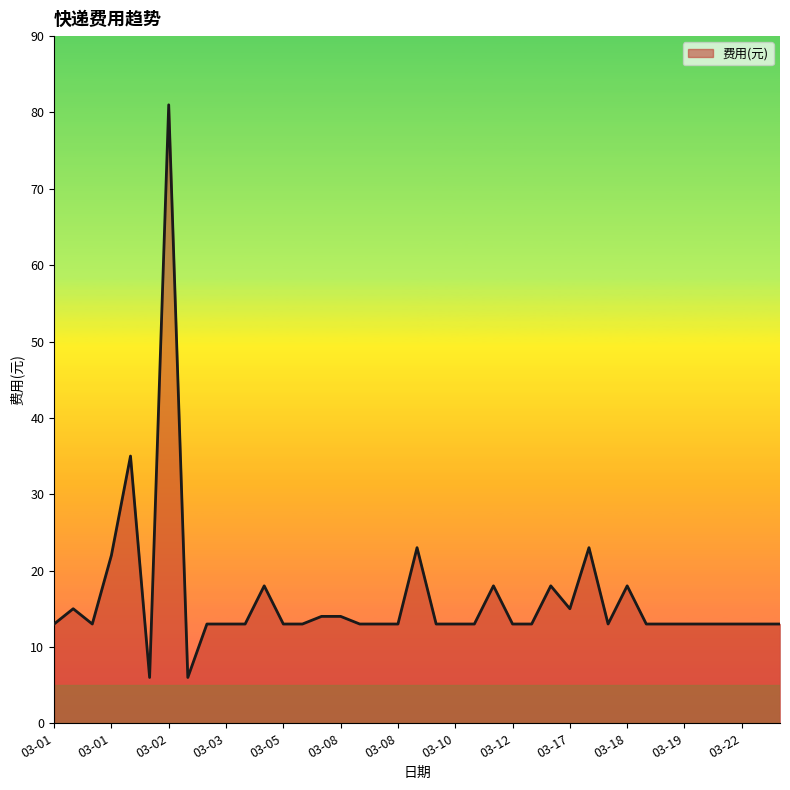

What is the difference between the maximum and minimum values?

75